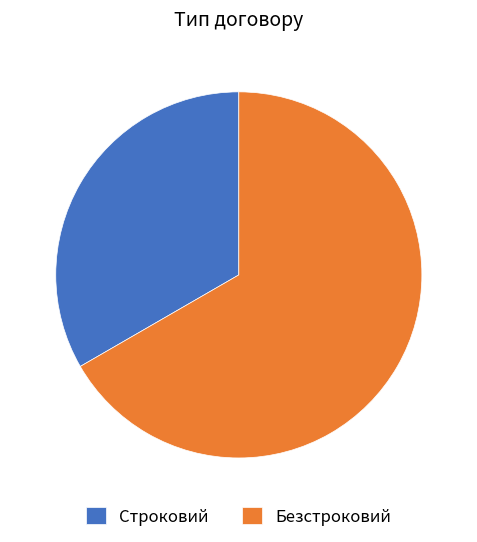

True or false: Безстроковий accounts for 76% of the total.

False